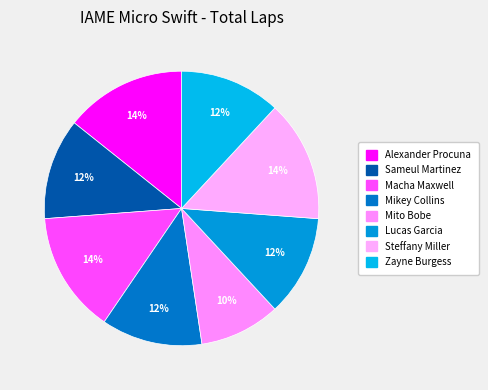

How many segments does this pie chart have?

8